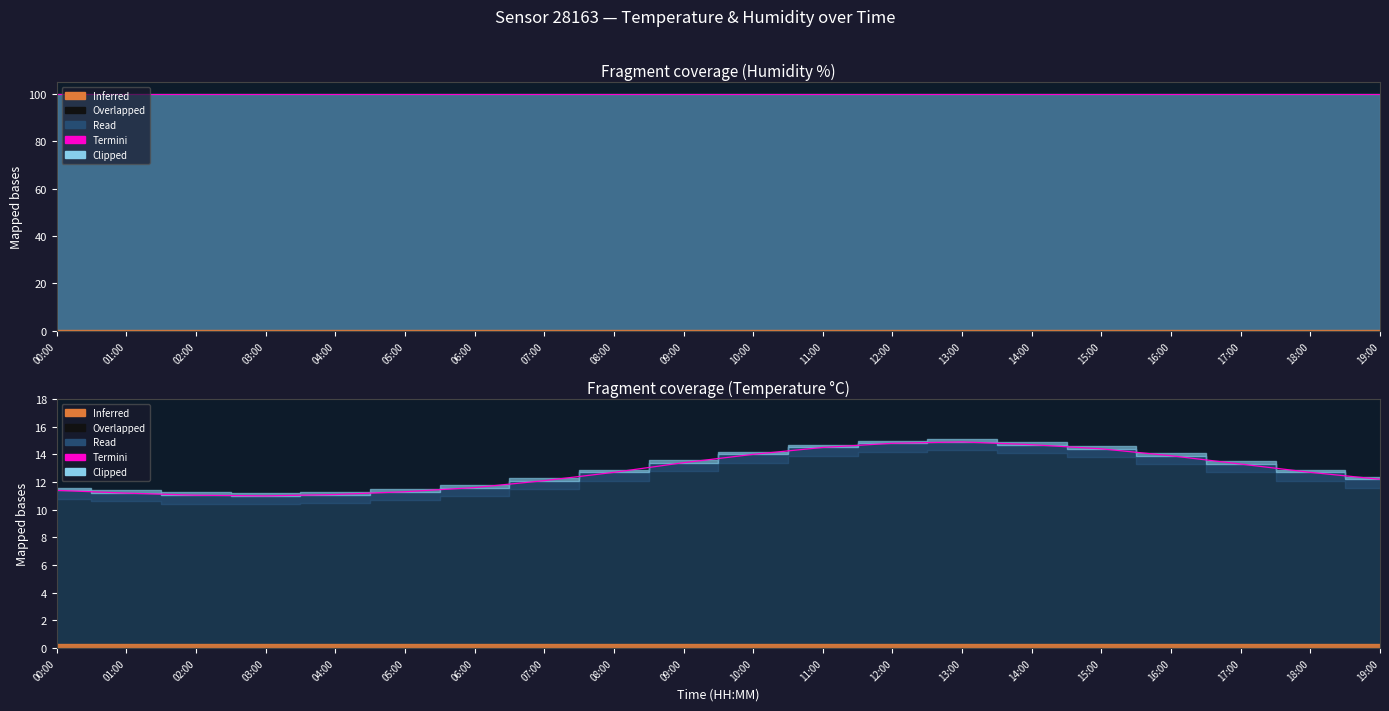

What position from the right is 14:00?

6